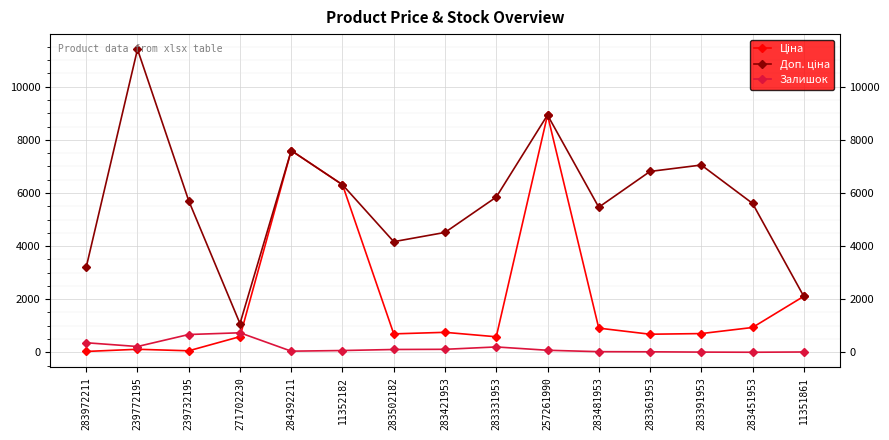

The Залишок series shows 24.0 at 283481953. True or false?

True